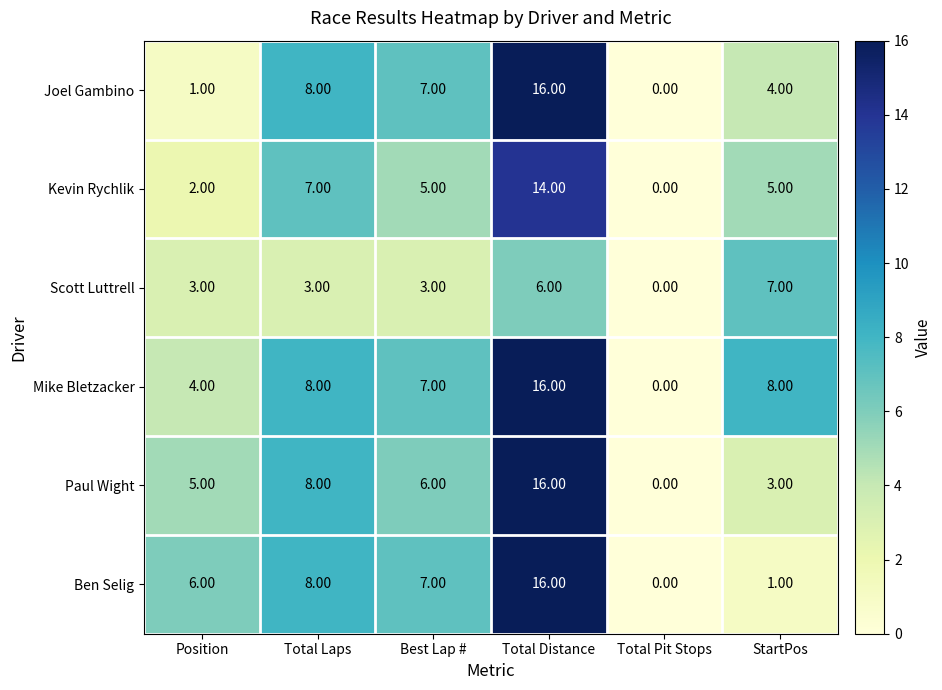

At which label does Joel Gambino reach its peak?

Total Distance